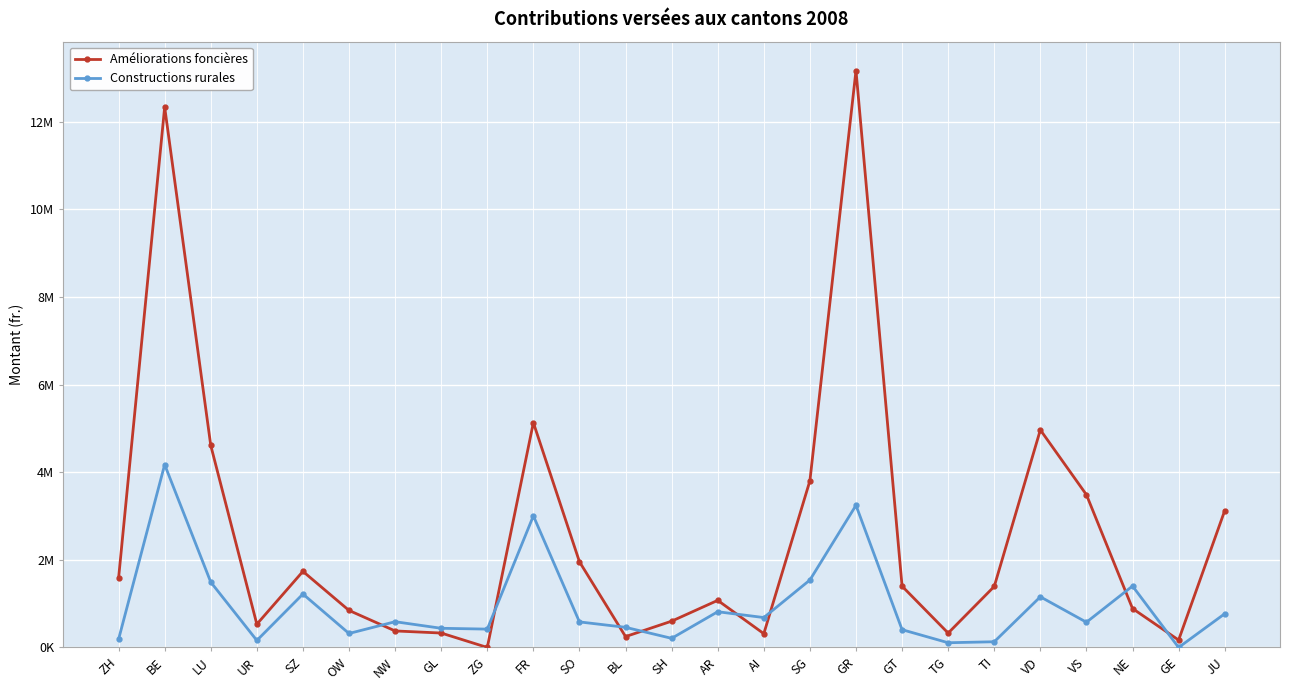

True or false: Améliorations foncières and Constructions rurales intersect in this chart.

True